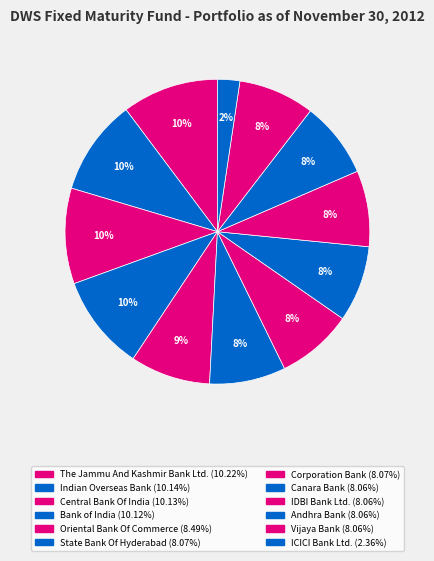

How many slices are in this pie chart?

12